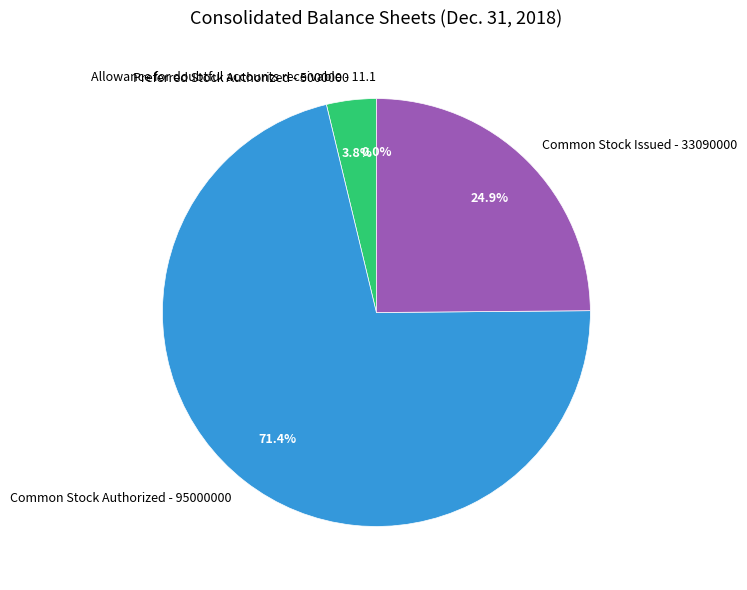

To the nearest percent, what is the average slice percentage?

25%